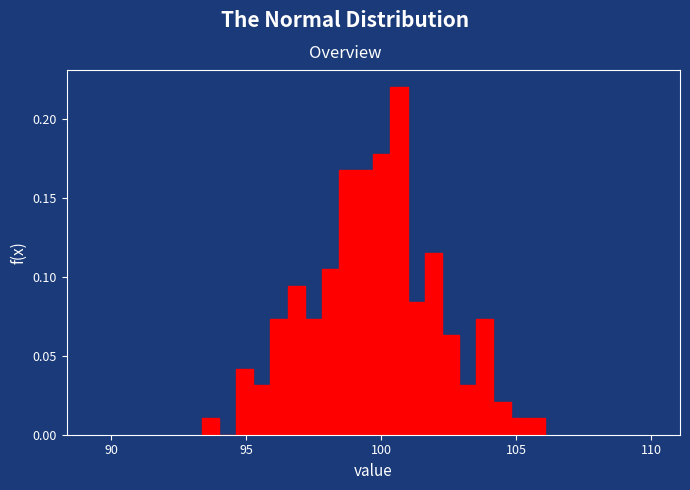

Read against the x-axis, roughly where is the centre of the tallest bar?

100.5